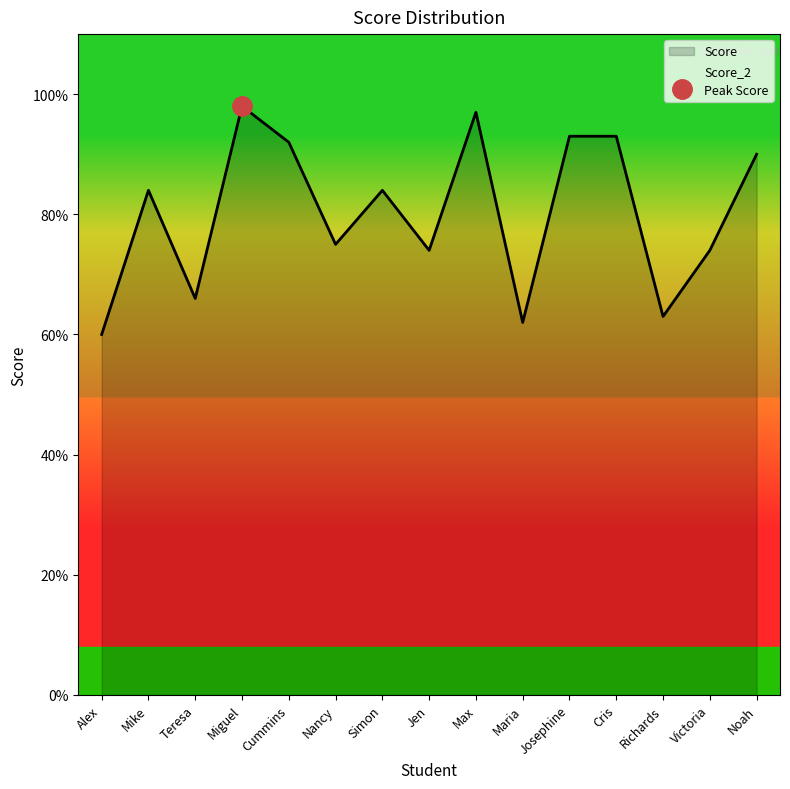

What is the change in value from Miguel to Cris?

-5